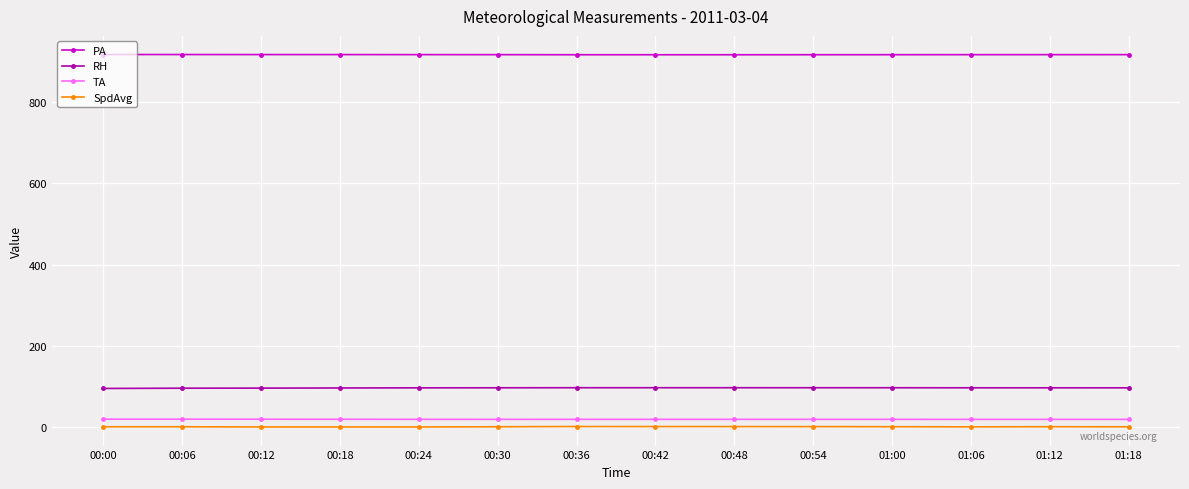

What is the spread (max minus min) of values at 00:06?

917.2